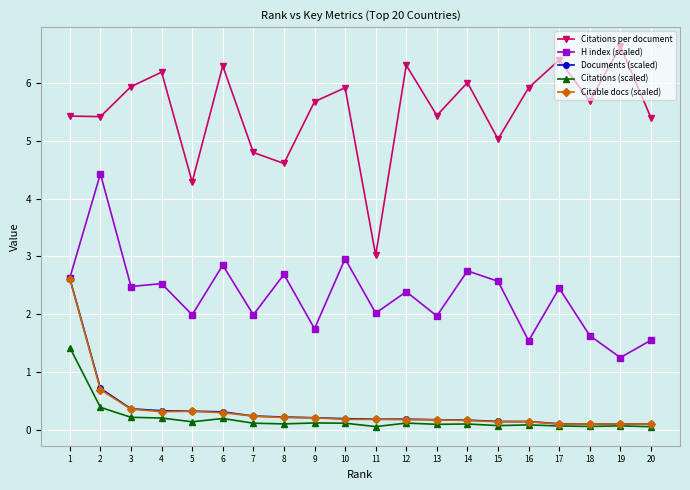

Which series changed the most between 11 and 15?

Citations per document